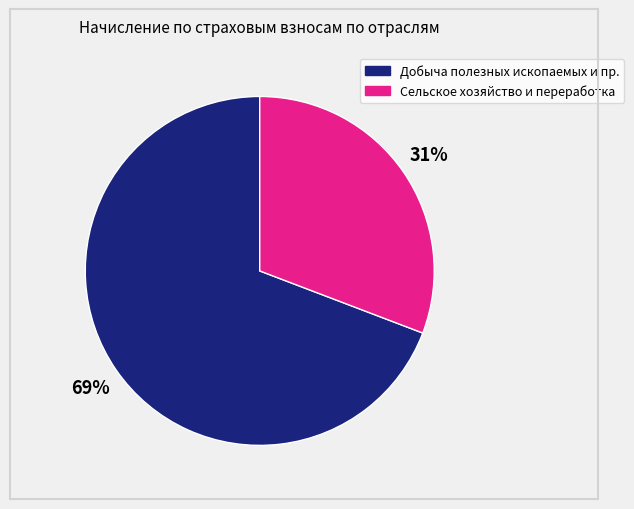

To the nearest percent, what is the difference between the largest and smallest slice percentages?

38%